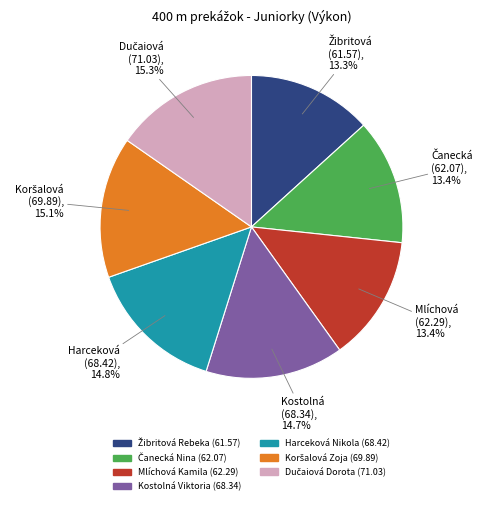

What is the ratio of the value at Harceková Nikola to the value at Mlíchová Kamila?

1.1